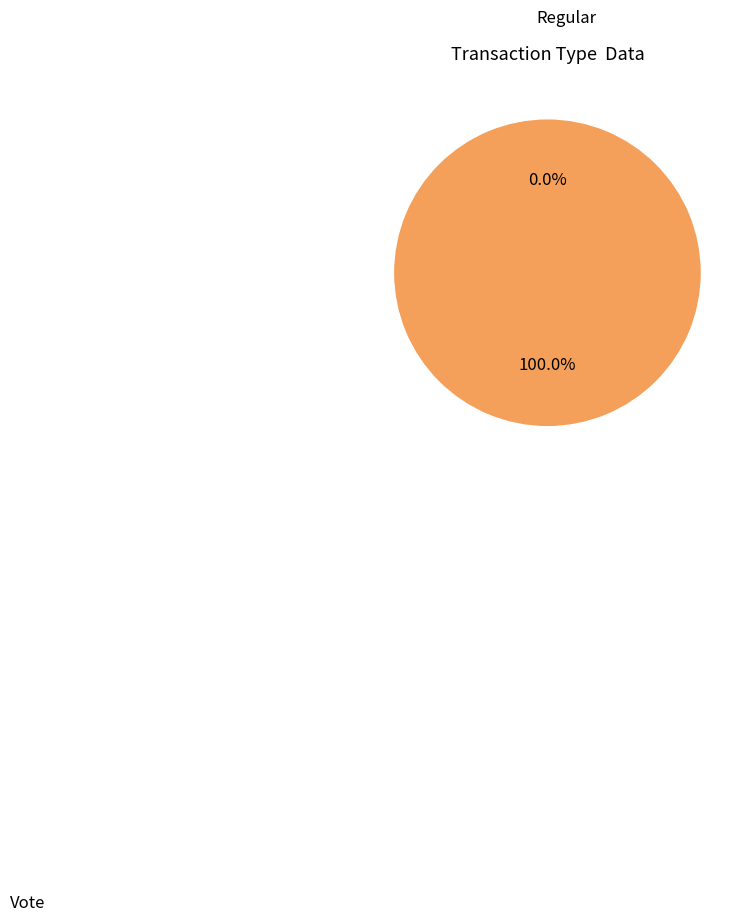

The Vote slice represents 100% of the pie. True or false?

True